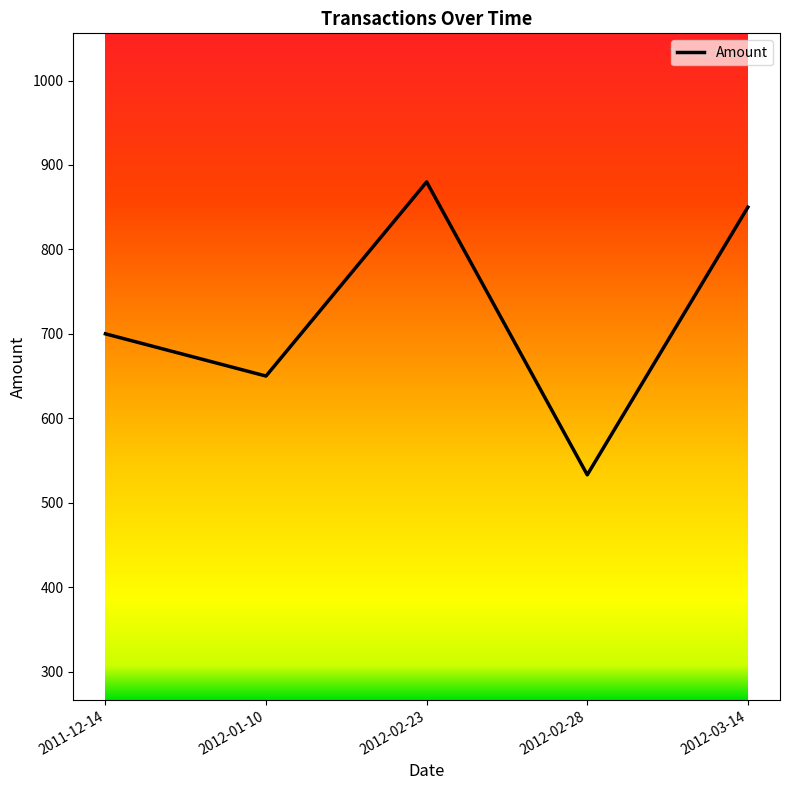

List the labels in order of value, largest first.

2012-02-23, 2012-03-14, 2011-12-14, 2012-01-10, 2012-02-28